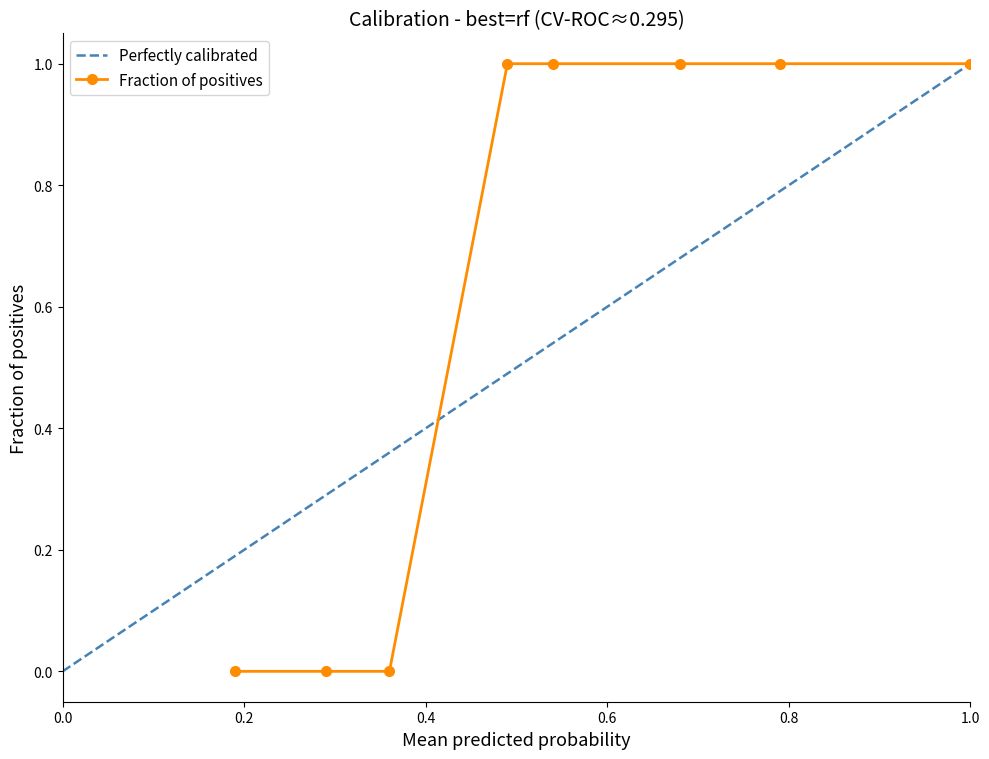

Reading left to right, transcribe all the data shown in this chart.

0	0	0	1	1	1	1	1